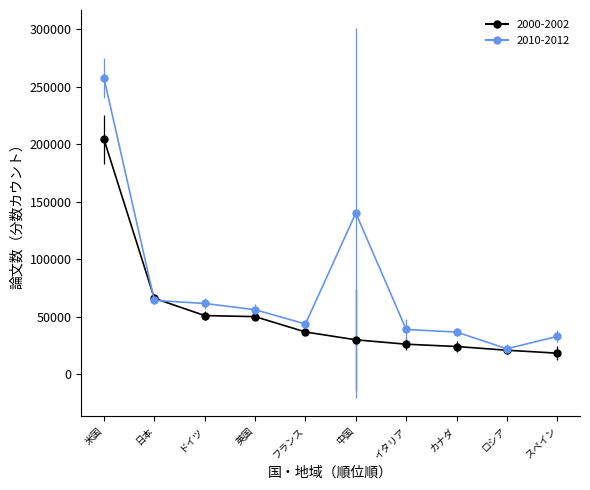

Is this an area chart (filled region under the line)?

No